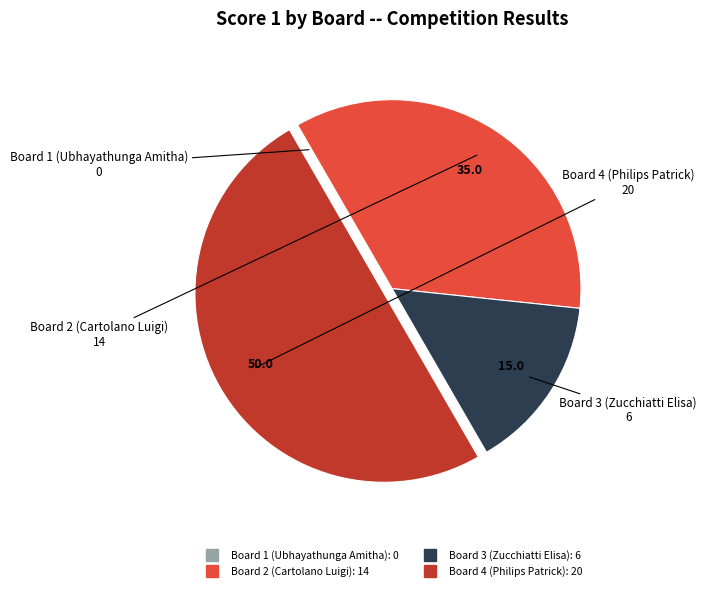

What is the largest slice in the pie chart?

Board 4 (Philips Patrick)